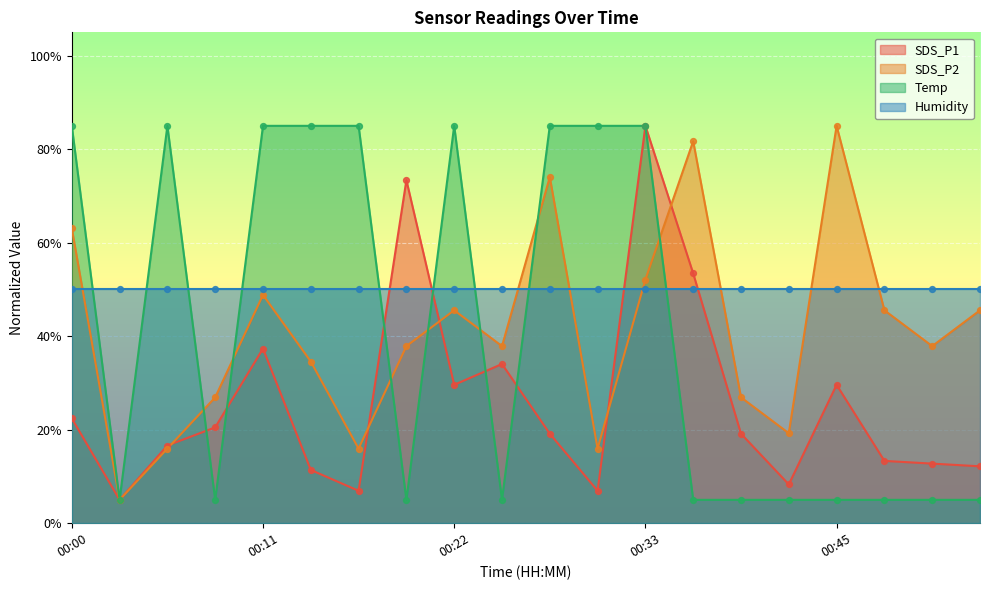

The SDS_P1 series shows 29.6 at 00:22. True or false?

True